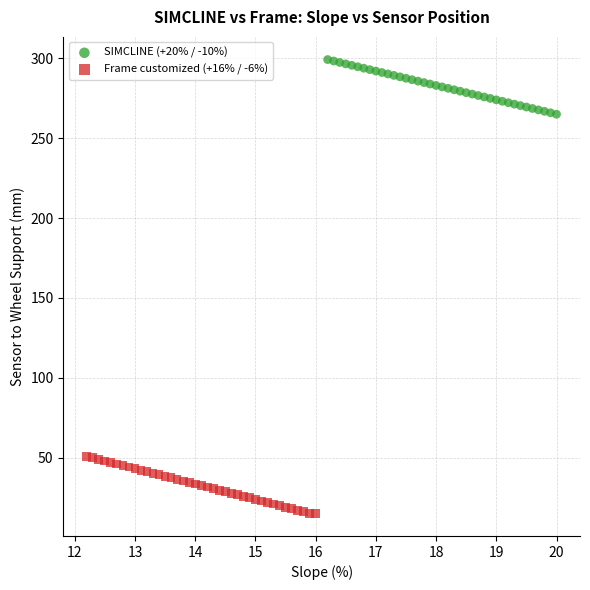

What are all the series names shown in the legend?

SIMCLINE (+20% / -10%), Frame customized (+16% / -6%)